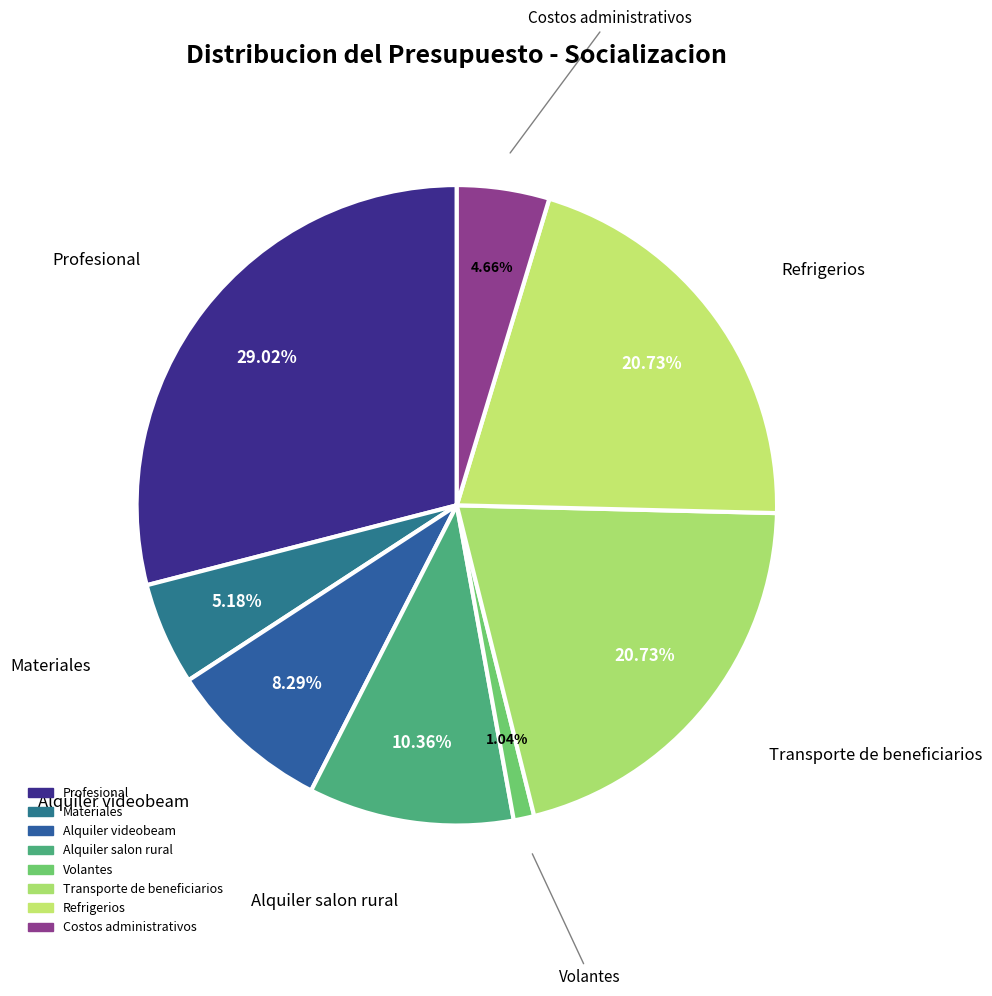

How many slices are in this pie chart?

8